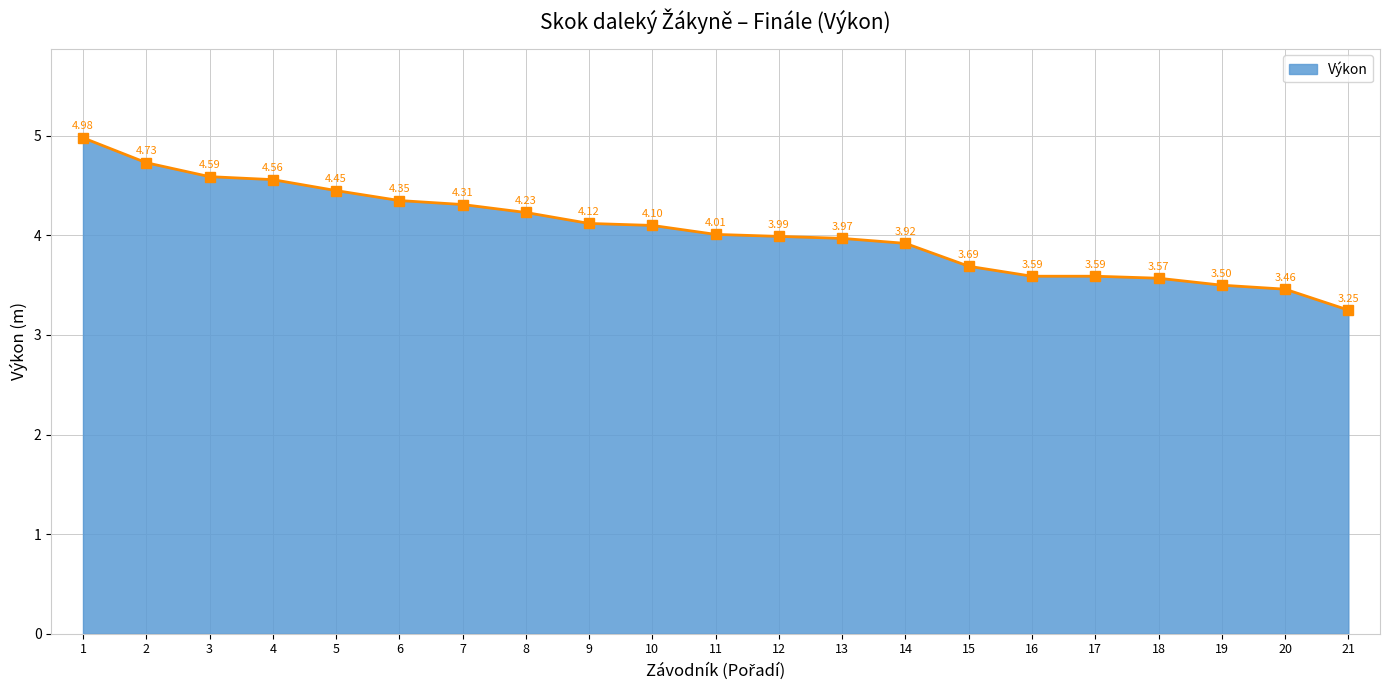

True or false: there are more than 2 points higher than both neighbors.

False